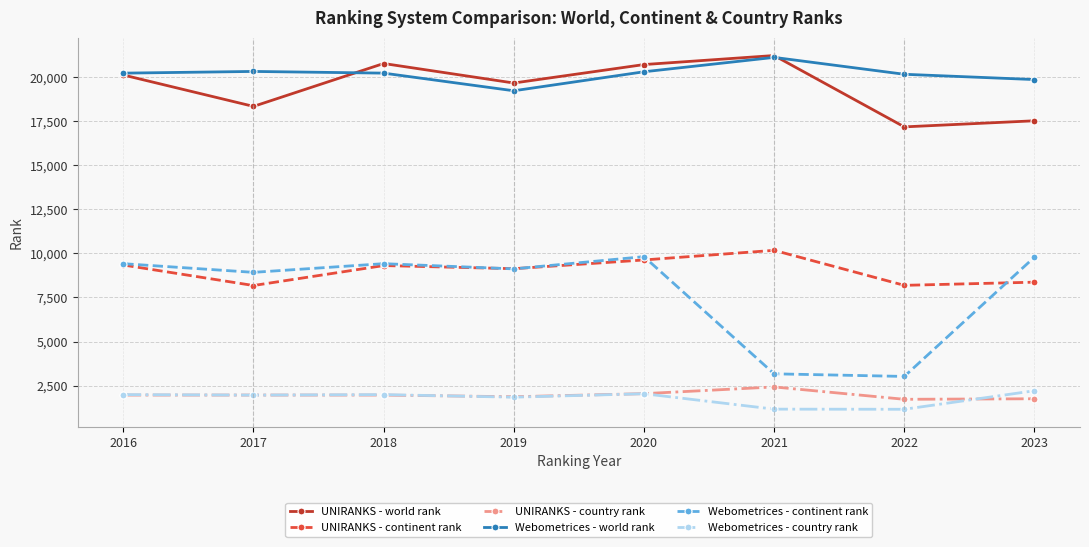

Which series has the widest spread of values?

Webometrices - continent rank